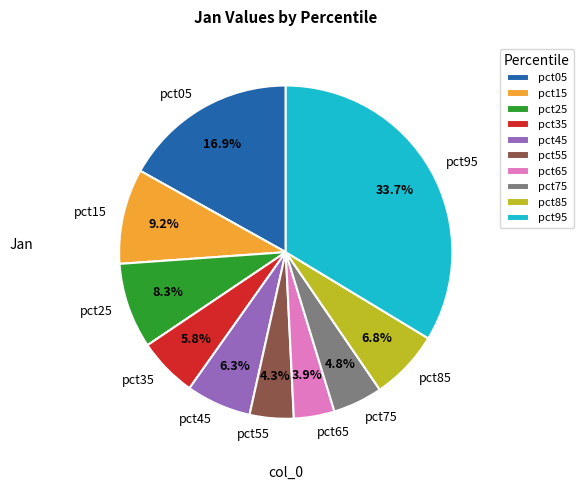

Which slice is the largest?

pct95